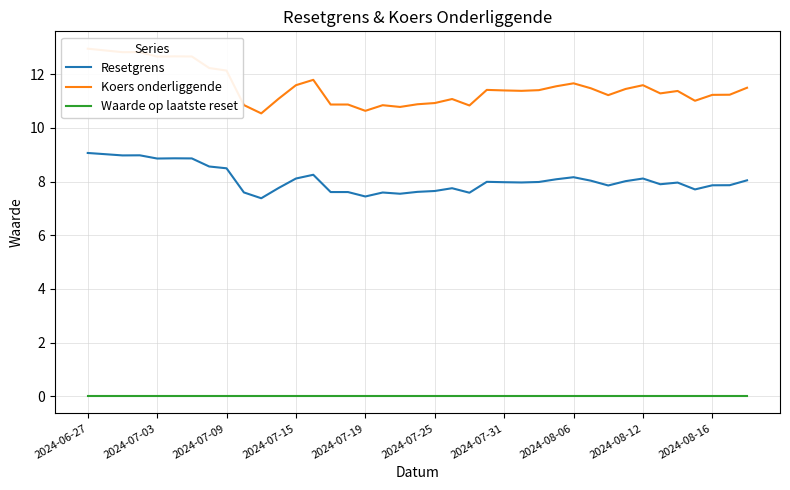

How many data points does each series have?

39